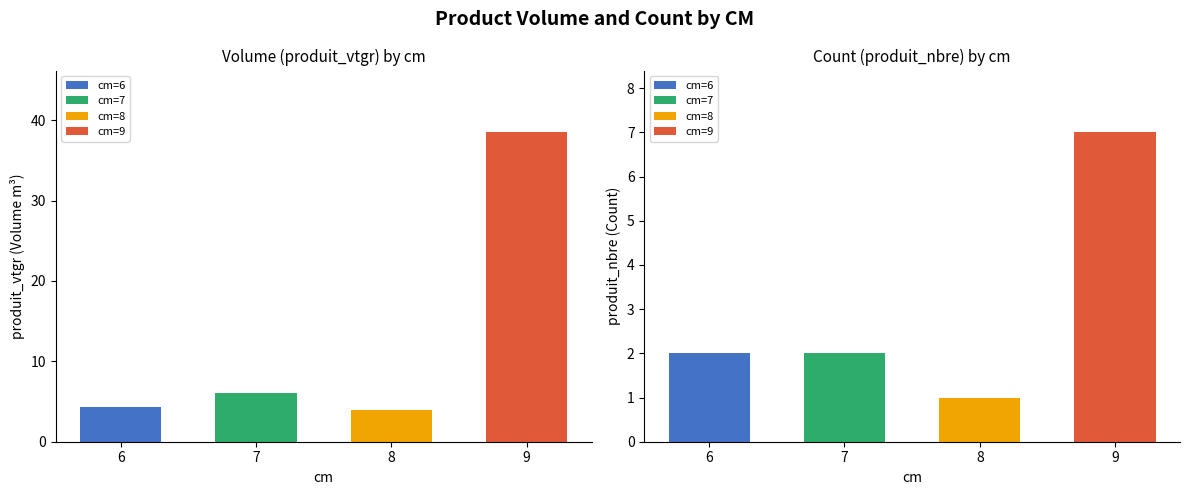

The value of produit_vtgr at 8 is 6.8. True or false?

False